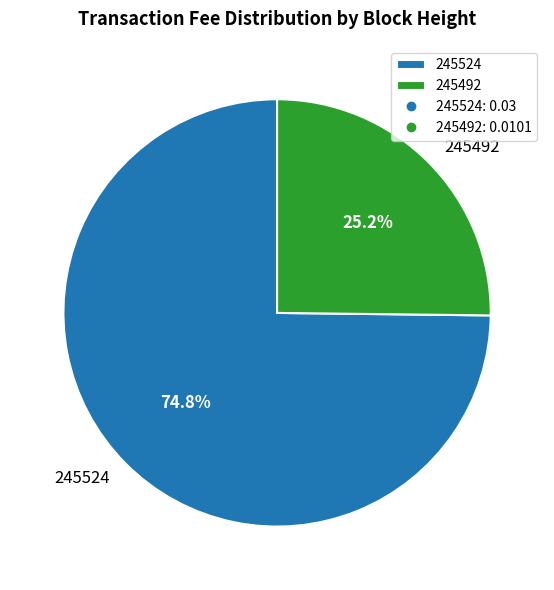

How many segments does this pie chart have?

2